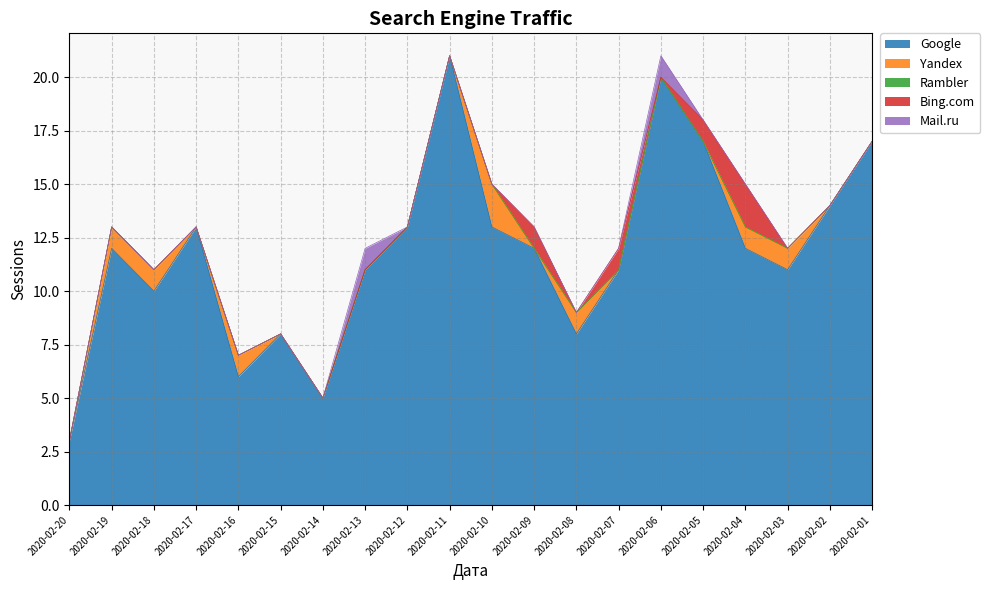

What is the spread (max minus min) of values at 2020-02-10?

13